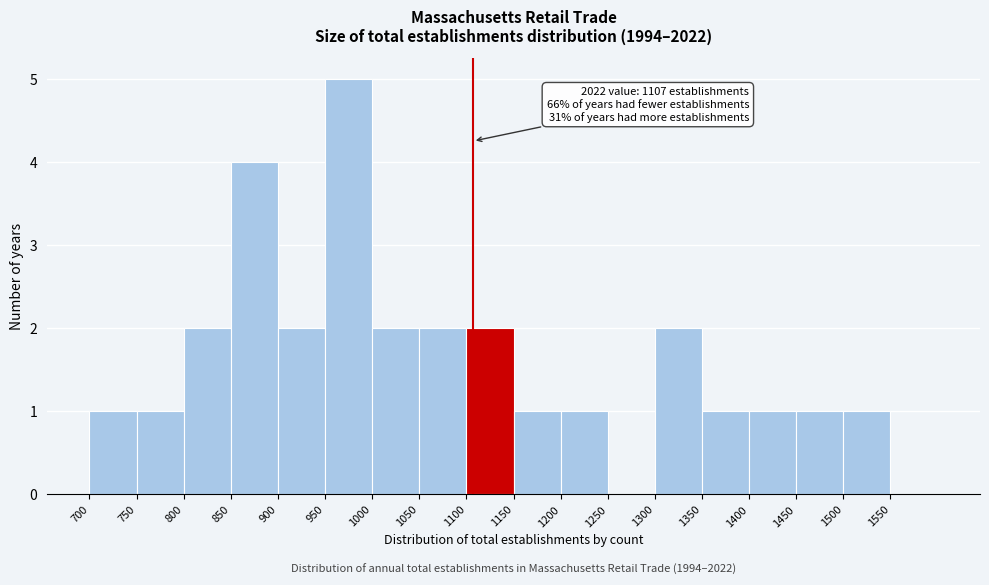

Over which range of the x-axis is the bar tallest?

950 to 1000